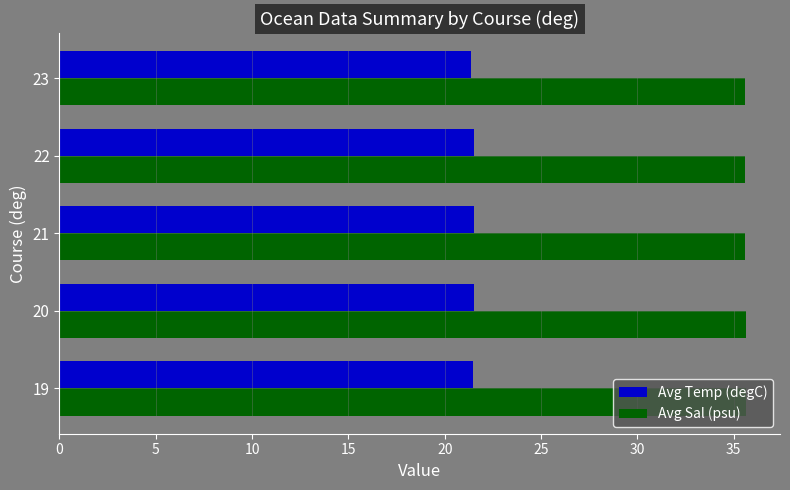

What is the greatest value displayed?

35.6